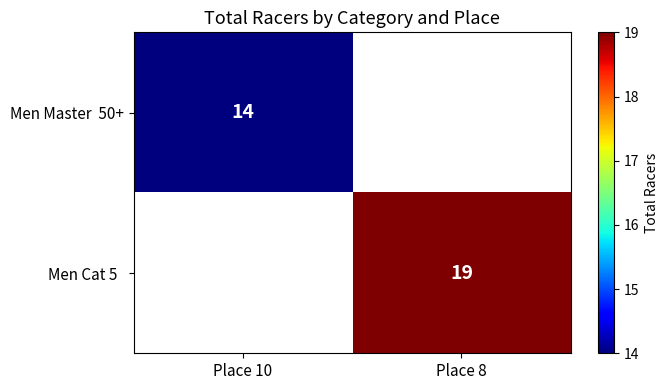

Where is Men Master 50+ nearest to the value 14?

Place 10